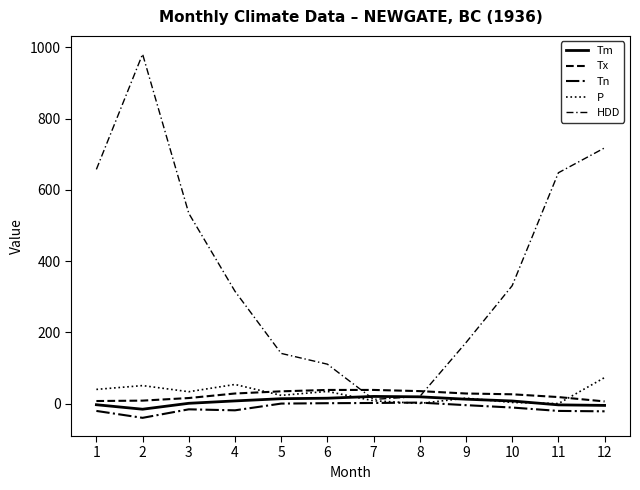

Count the number of data series in this chart.

5